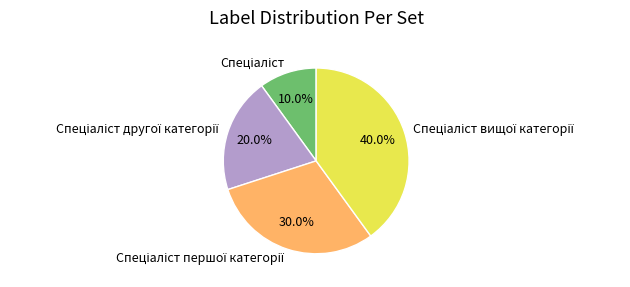

Is there any slice that represents more than half of the pie?

No